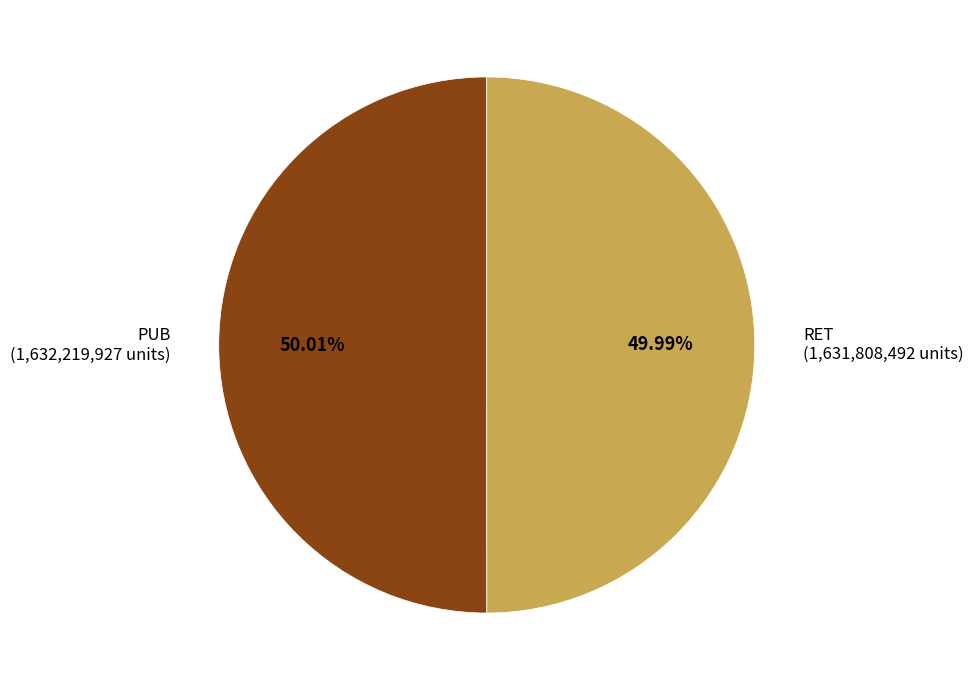

Approximately how many times larger is the value at RET compared to PUB?

1.0